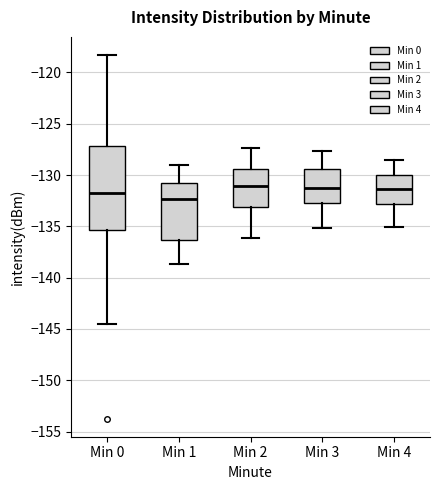

Reading left to right, transcribe this box plot: for each box, give where its median line is, the range the box spans, and where its two whiskers end, as read against the y-axis. The values are not printed on the chart, so give them approximately, as read against the axis.

Min 0: median -132.0, box -135.5 to -127.0, whiskers -144.5 to -118.5
Min 1: median -132.5, box -136.5 to -131.0, whiskers -138.5 to -129.0
Min 2: median -131.0, box -133.0 to -129.5, whiskers -136.0 to -127.5
Min 3: median -131.5, box -132.5 to -129.5, whiskers -135.0 to -127.5
Min 4: median -131.5, box -133.0 to -130.0, whiskers -135.0 to -128.5